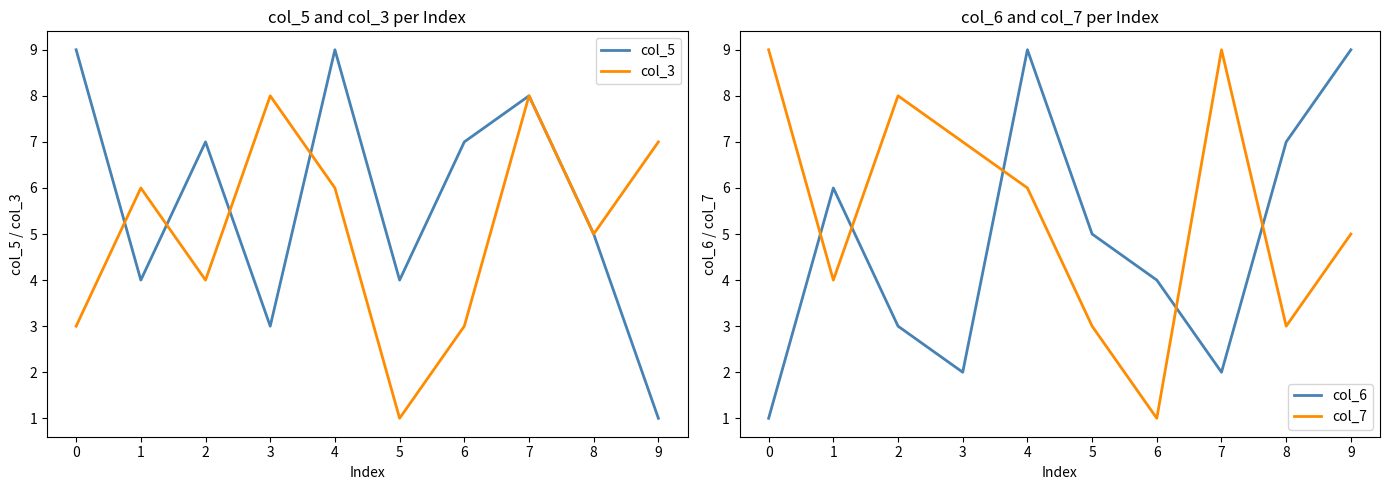

What is the smallest value displayed?

1